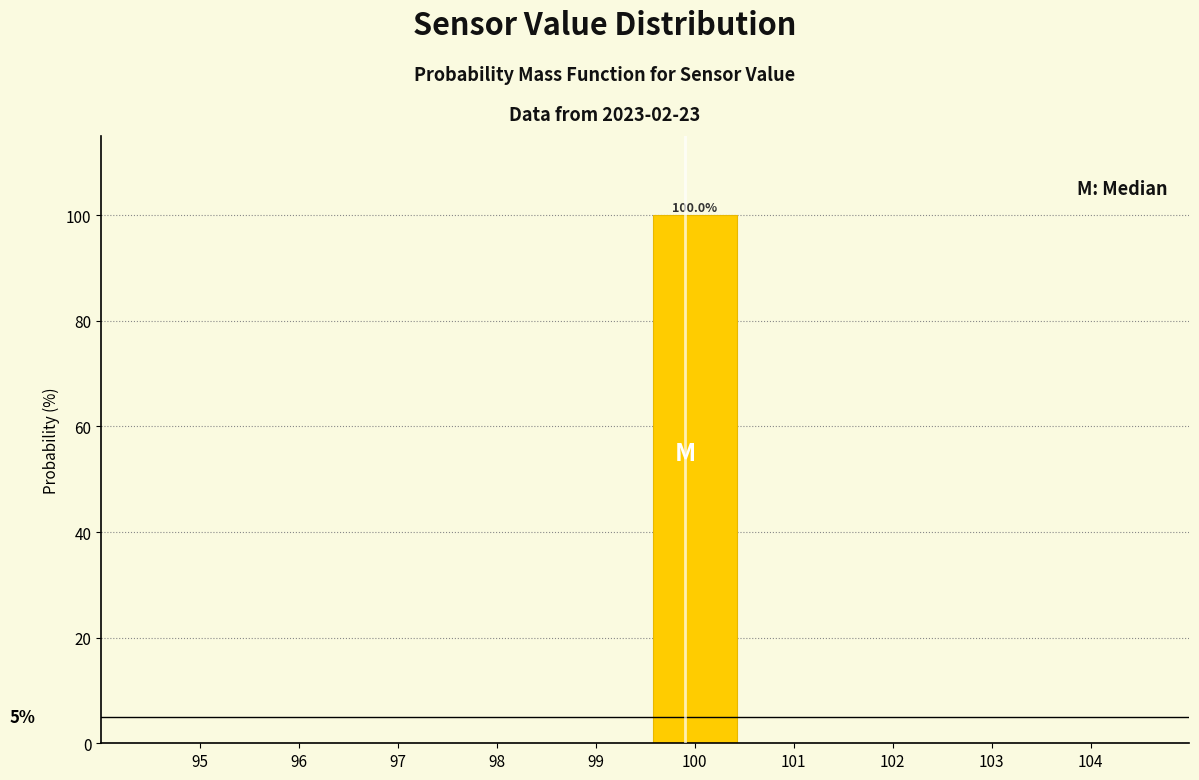

Which range on the x-axis has the tallest bar?

99.5 to 100.5